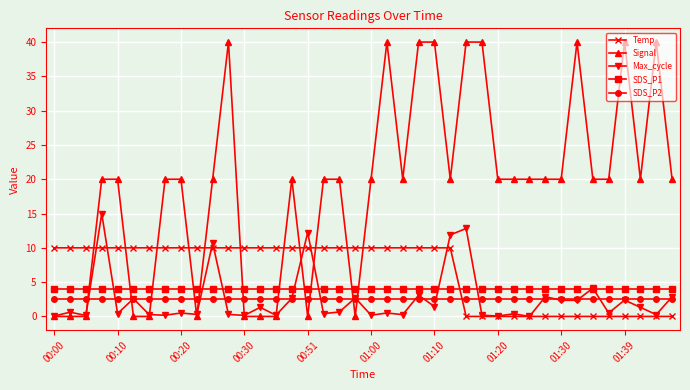

What is the highest value of the Temp series?

10.0